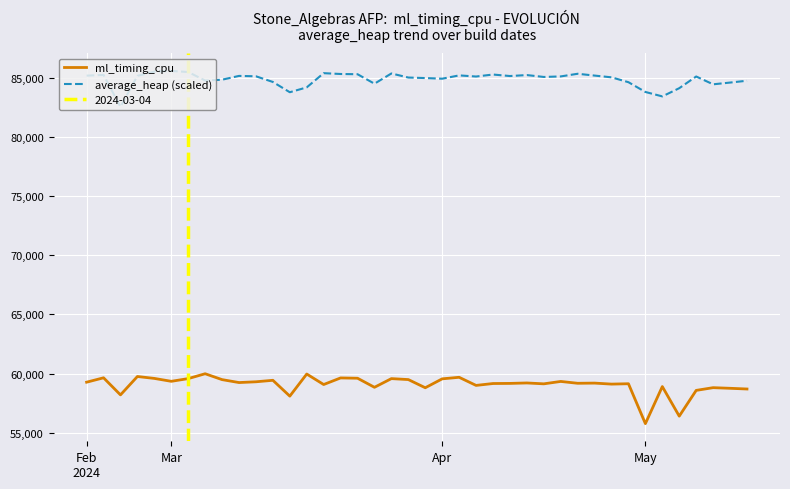

How many interior local valleys does the ml_timing_cpu series have?

13